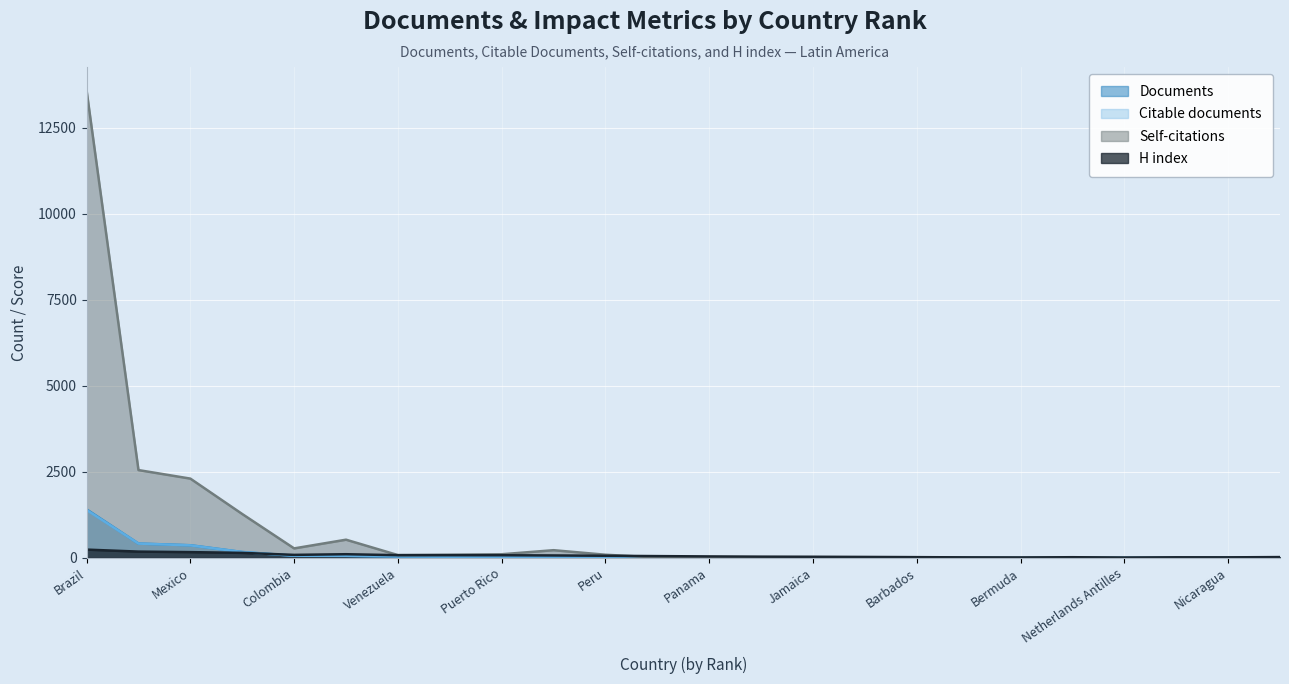

True or false: Documents and Citable documents intersect in this chart.

False